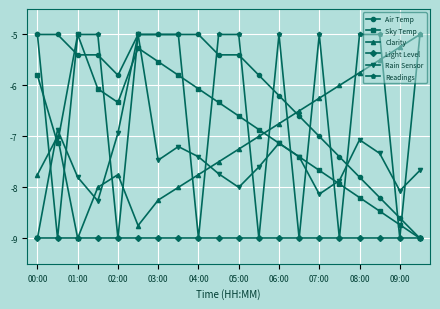

In Sky Temp, how many points are higher than both neighbors (excluding endpoints)?

2